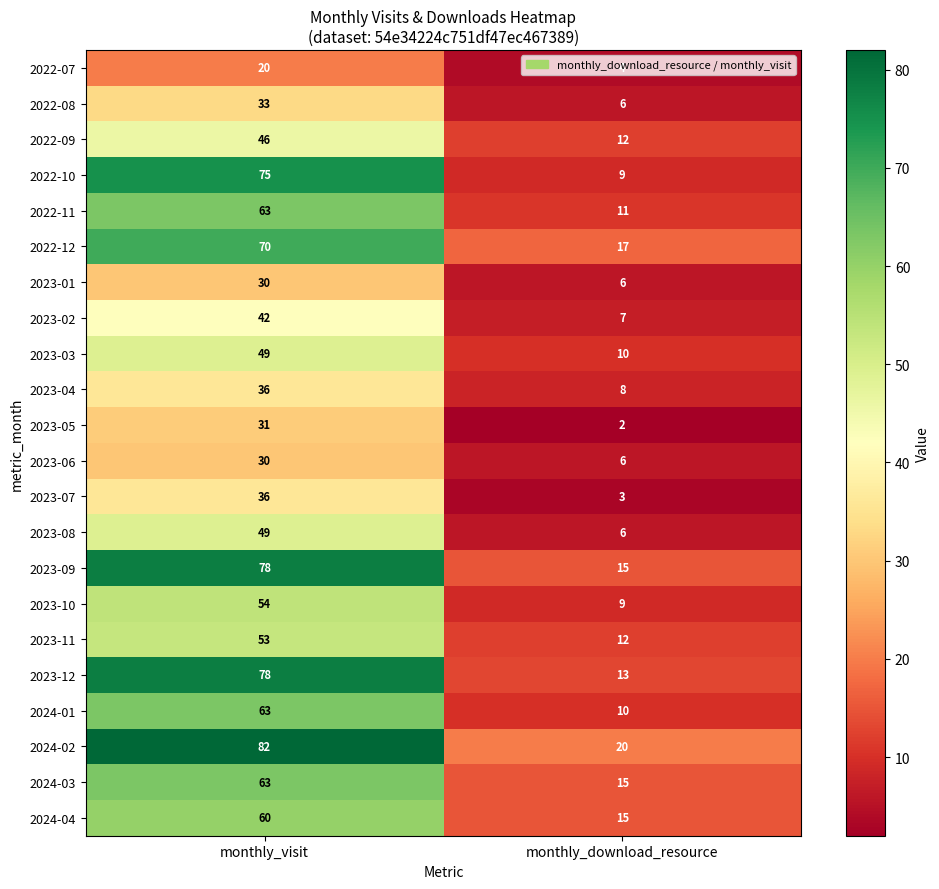

At which category is the sum across all series the highest?

monthly_visit